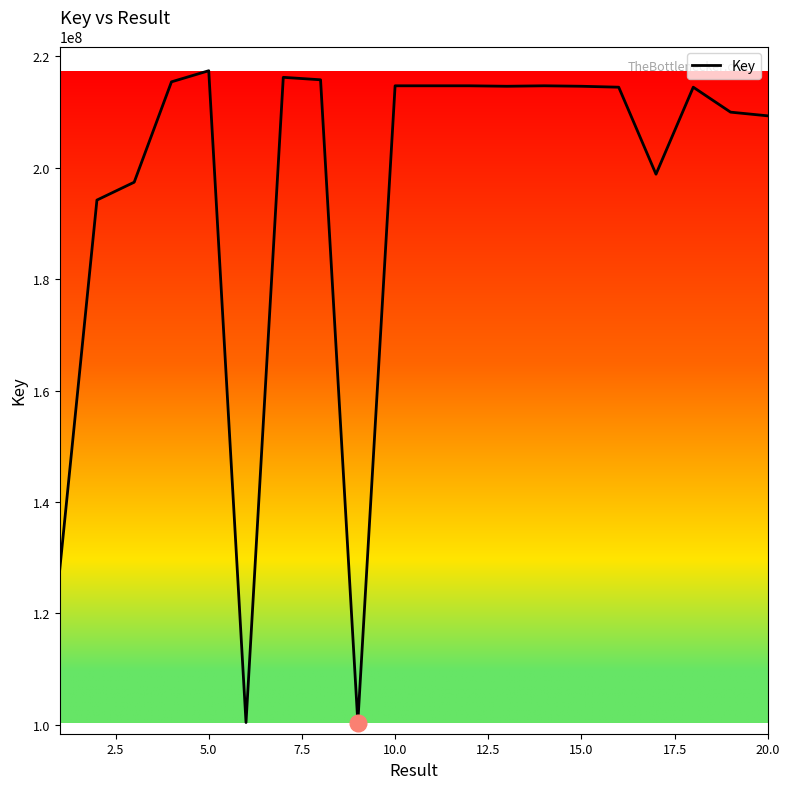

What is the difference between the maximum and minimum values?

116994382